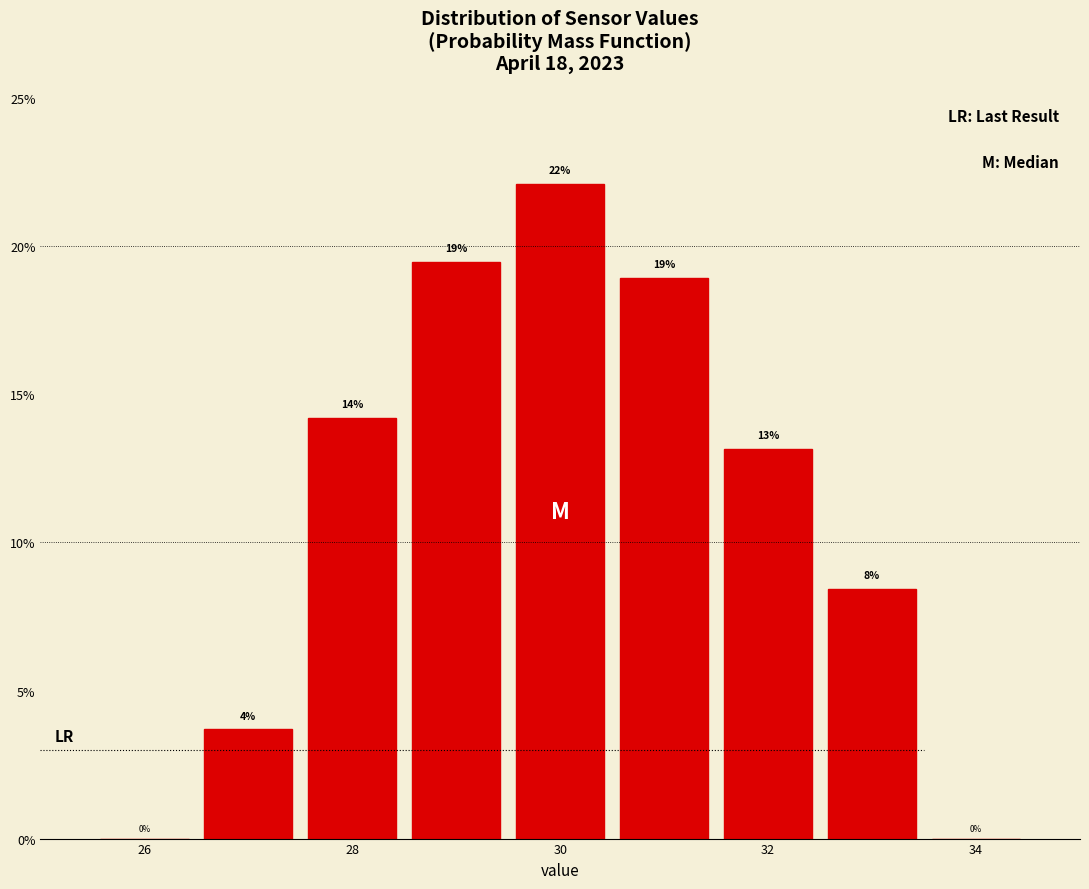

Which range on the x-axis has the tallest bar?

29.5 to 30.5